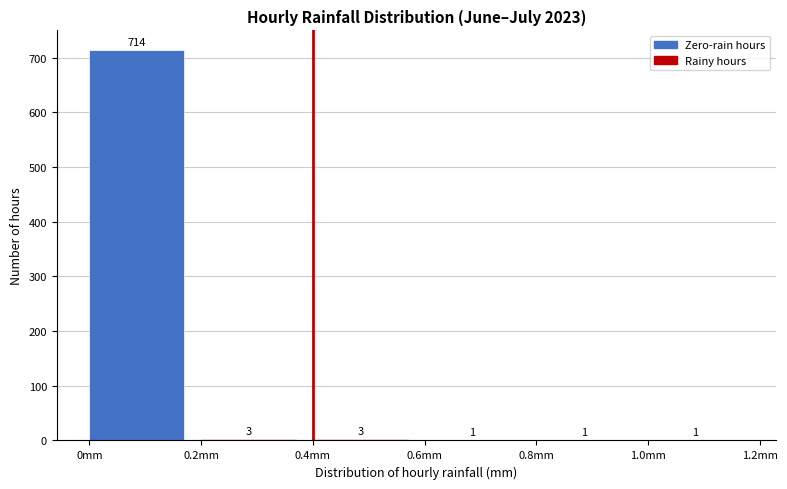

What is the height of the bar covering 0.4 to 0.6 on the x-axis?

3